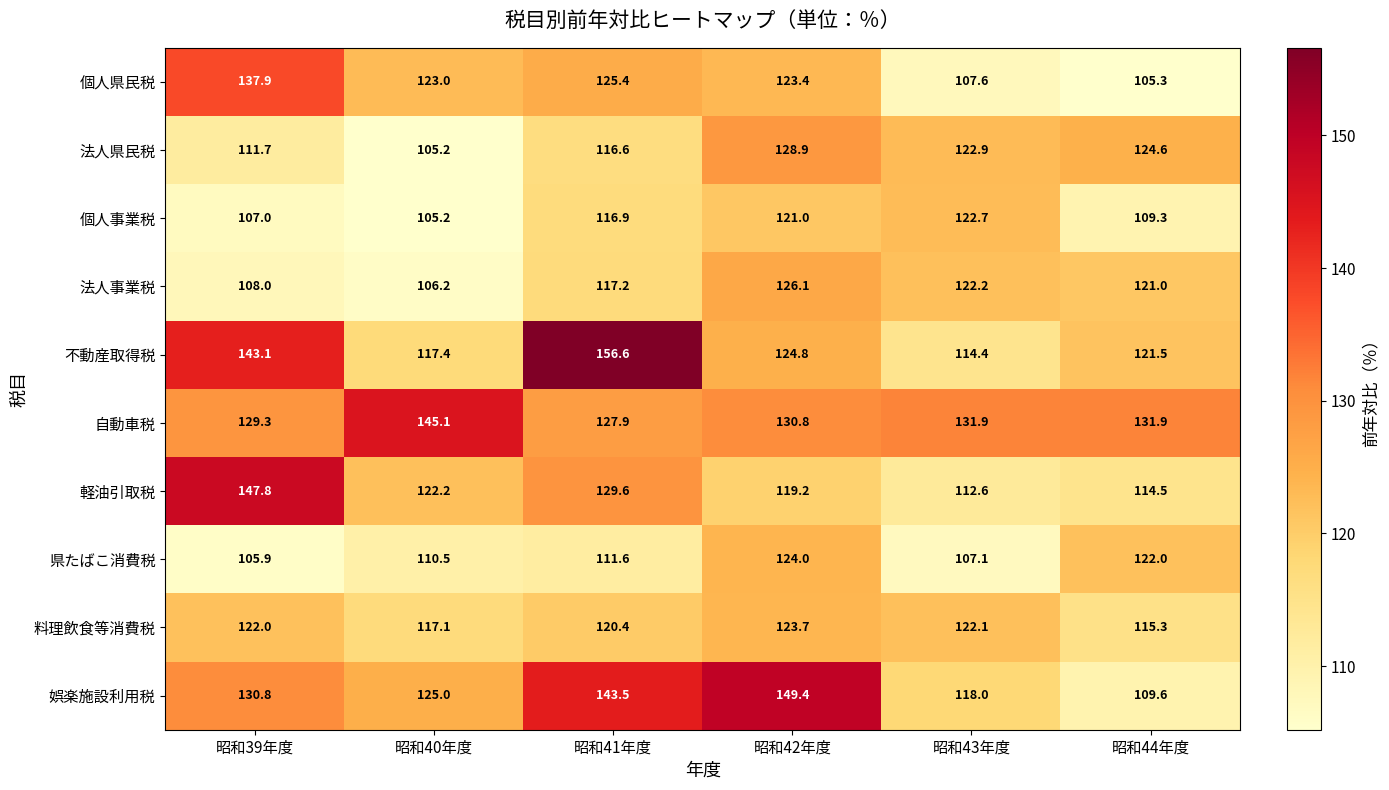

True or false: 軽油引取税 has a value of 90.2 at 昭和39年度.

False